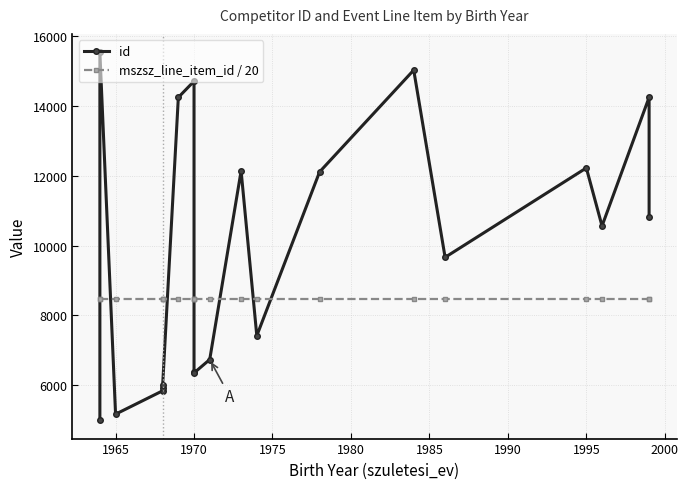

How many categories are shown in the chart?

20